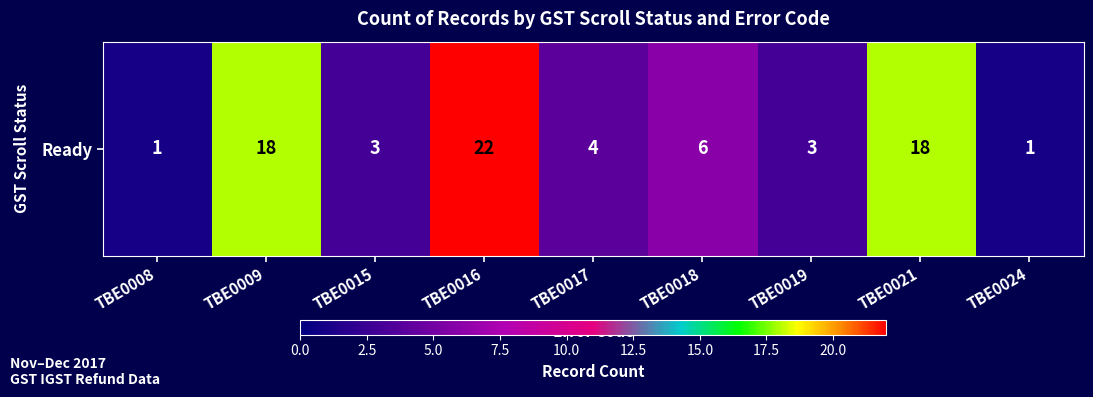

What is the greatest value displayed?

22